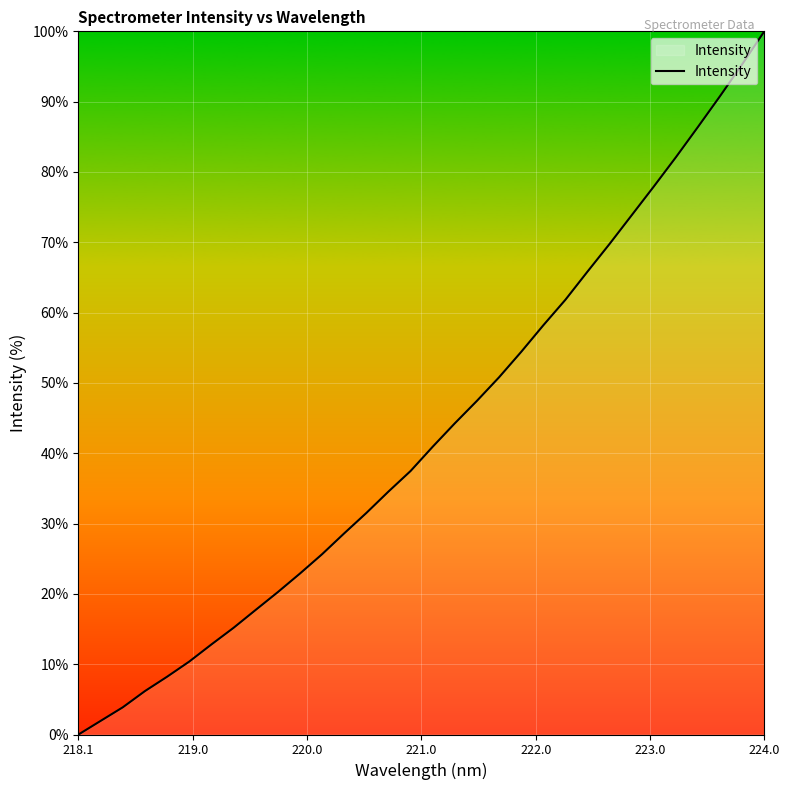

True or false: there are more than 0 points higher than both neighbors.

False